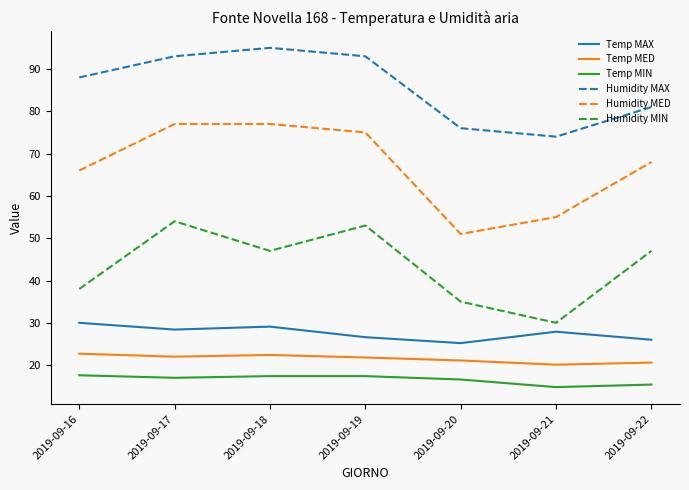

How many lines are shown in the chart?

6